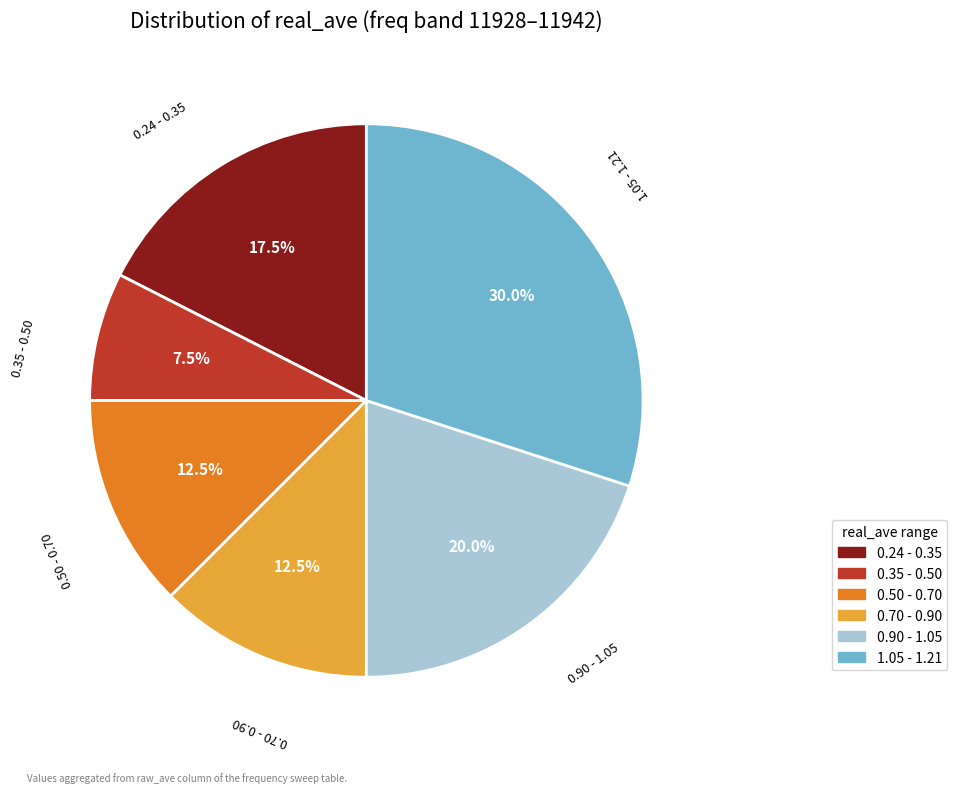

Is there any slice that represents more than half of the pie?

No